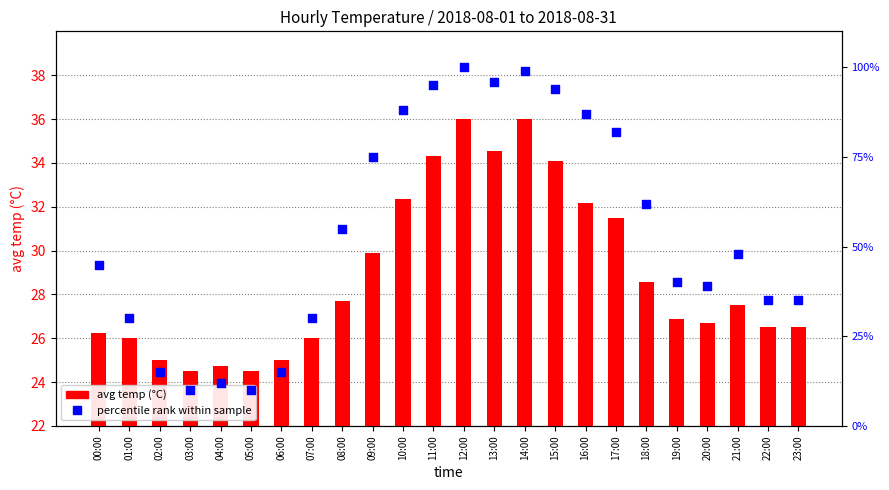

What are all the series names shown in the legend?

avg temp (°C), percentile rank within sample